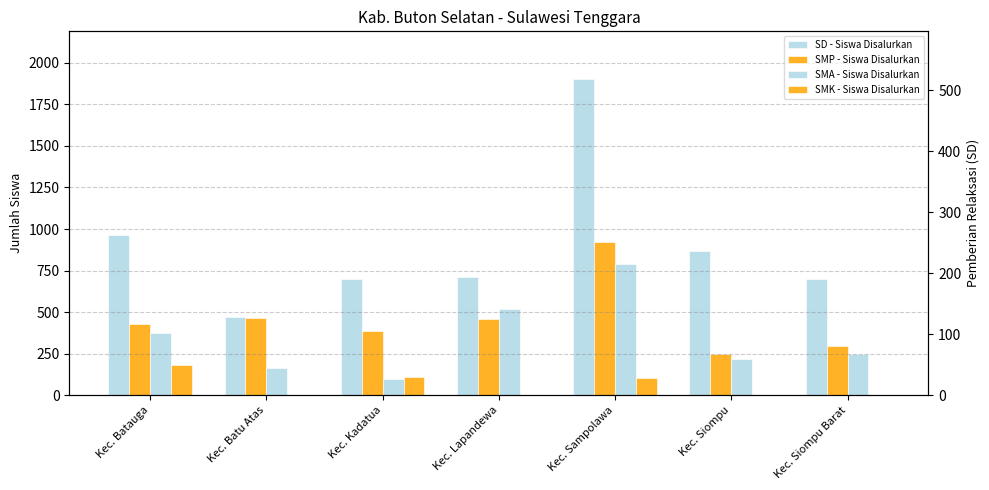

How many data points does each series have?

7